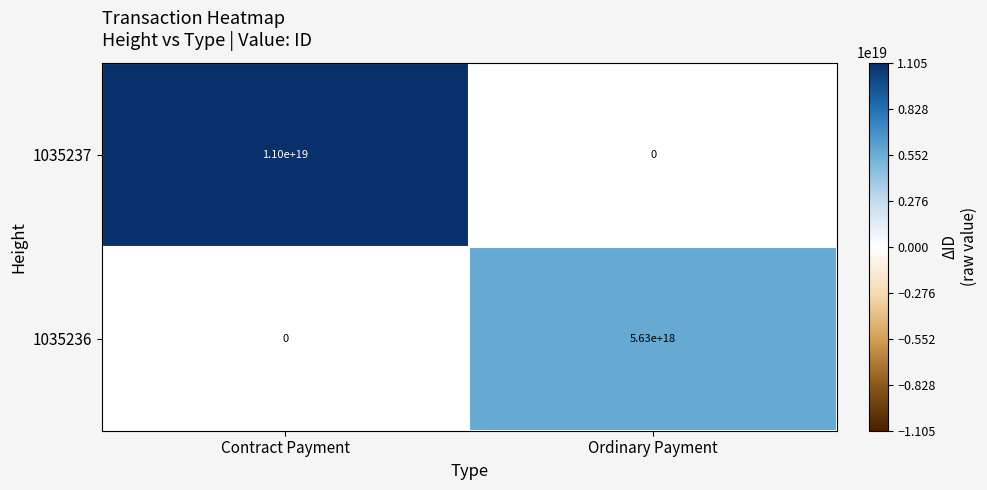

Where is 1035236 nearest to the value 2815000000000000000?

Contract Payment